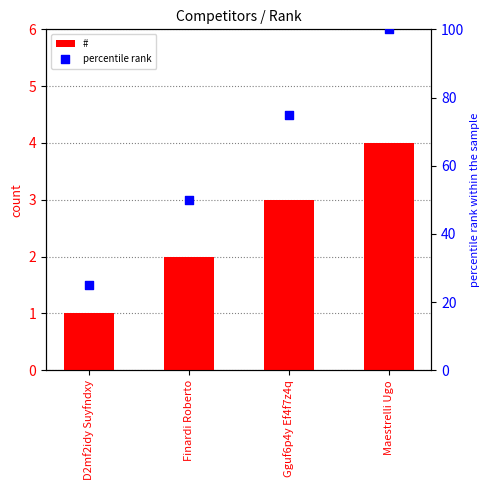

Which series reaches the maximum Y coordinate?

percentile rank